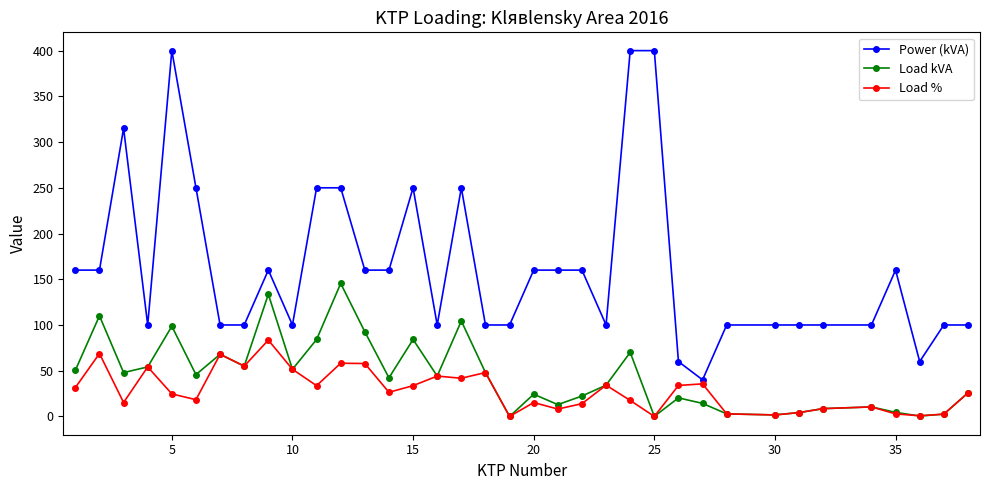

Which series has the largest range (max minus min)?

Power (kVA)